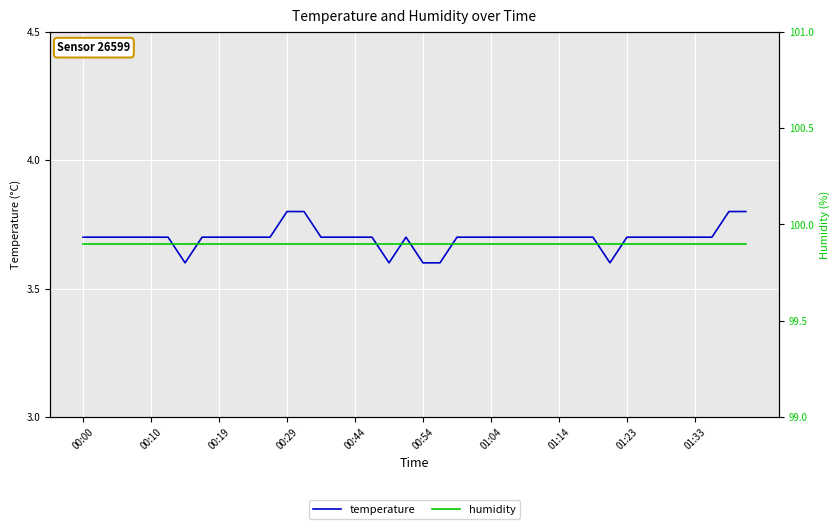

True or false: temperature has a value of 5.3 at 00:19.

False